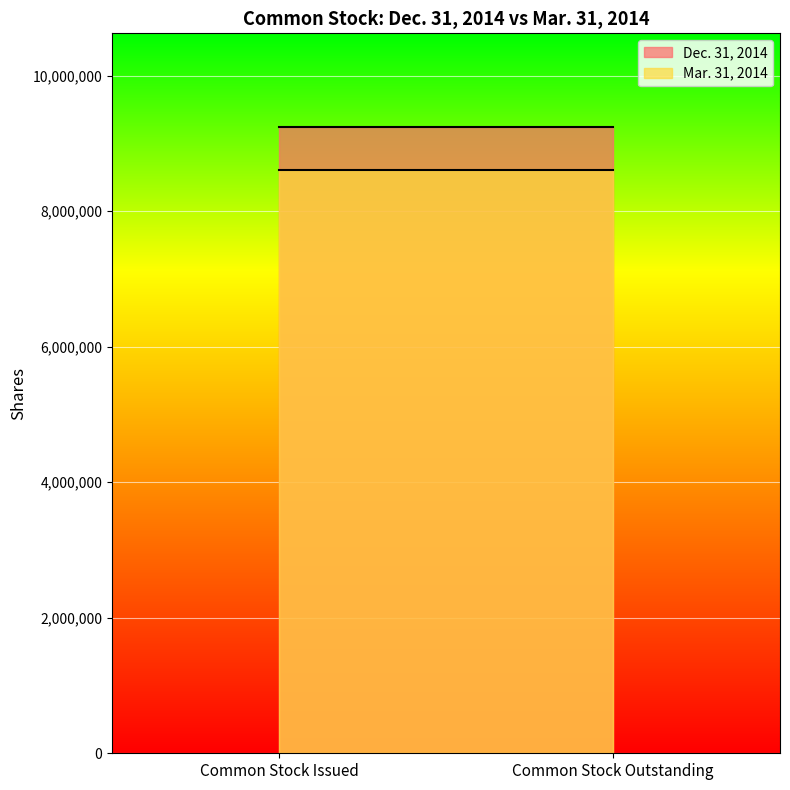

At which category is the sum across all series the highest?

Common Stock Issued